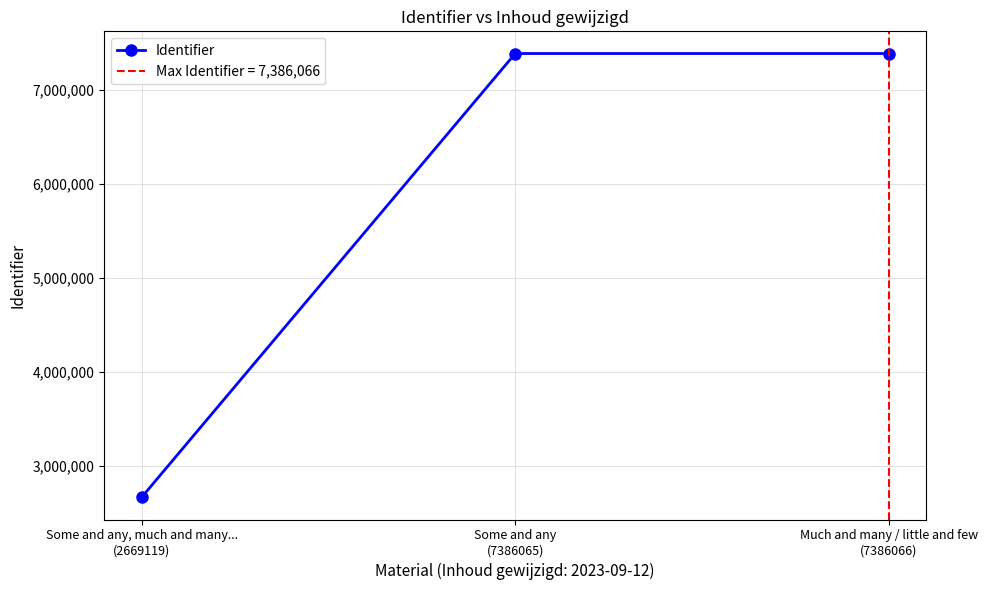

The chart shows a value of 7386066 at Much and many / little and few
(7386066). True or false?

True